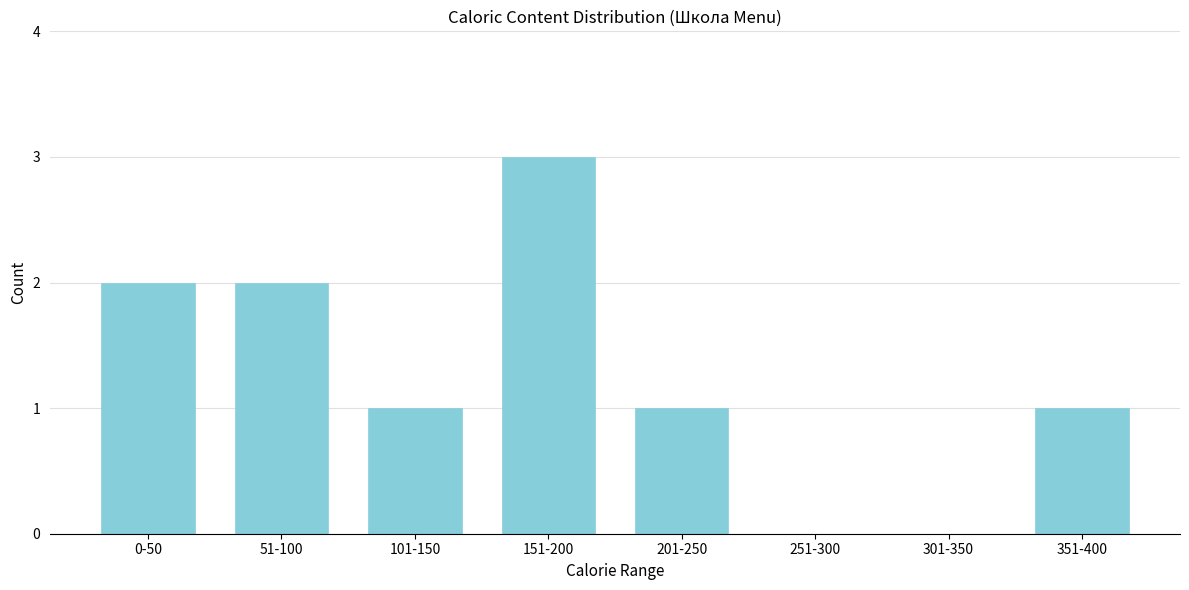

Reading left to right, what are all the values shown in this chart?

0-50=2	51-100=2	101-150=1	151-200=3	201-250=1	251-300=0	301-350=0	351-400=1